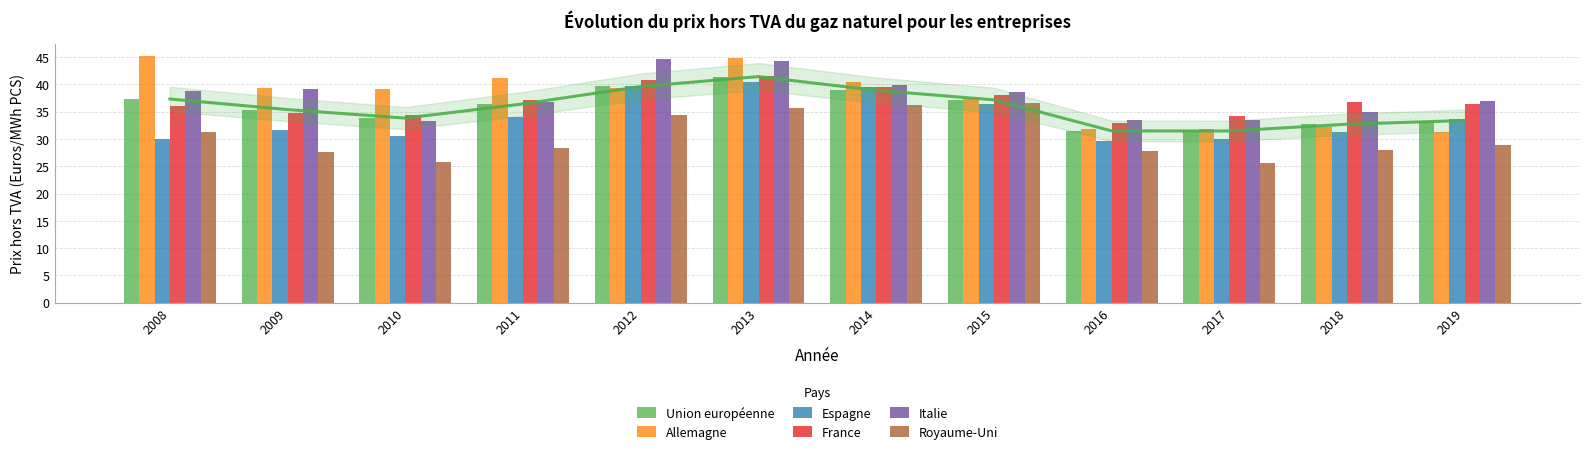

Which has a higher value, 2009 or 2016?

2009